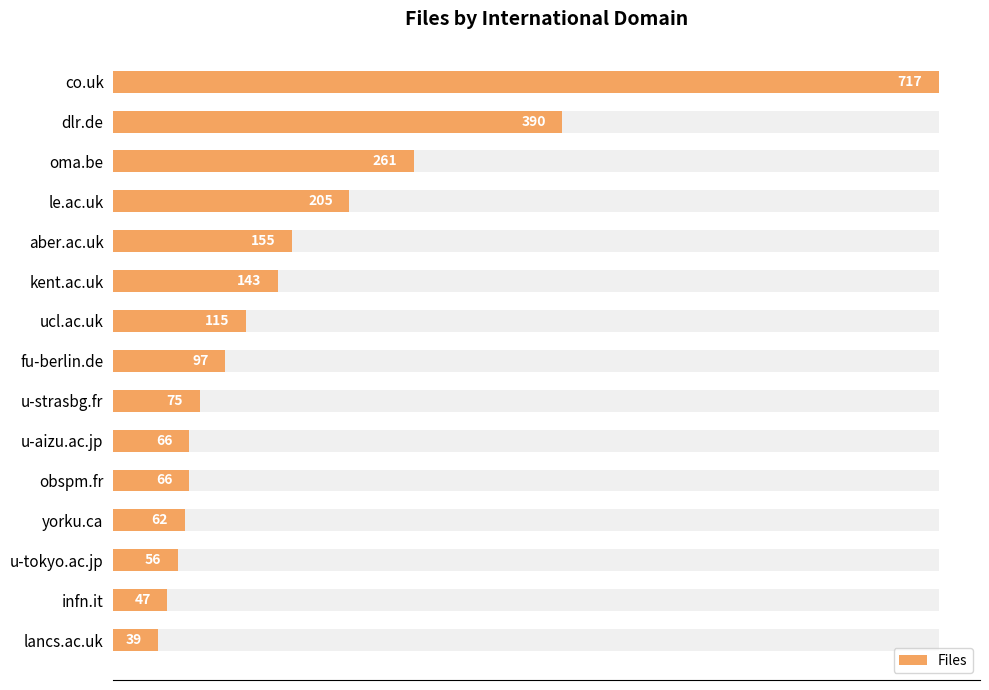

Are the bars horizontal?

Yes